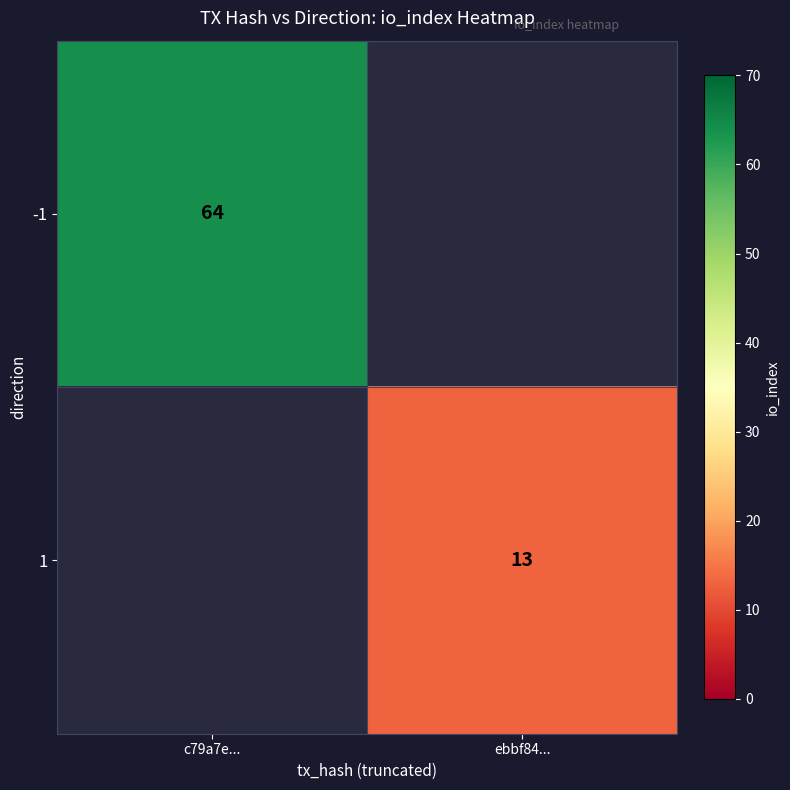

The -1 series shows 111 at c79a7e.... True or false?

False